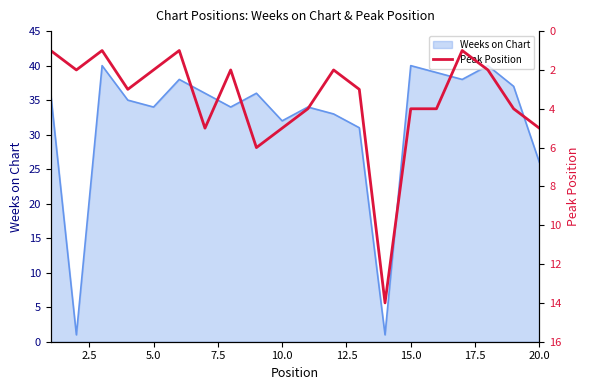

Where is Weeks on Chart nearest to the value 20?

20.0